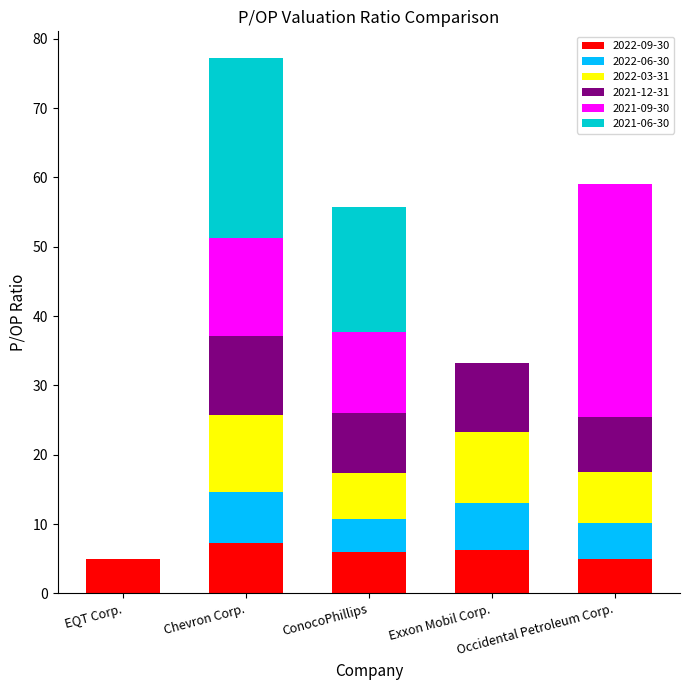

What is the sum of all 2022-09-30 values?

29.5